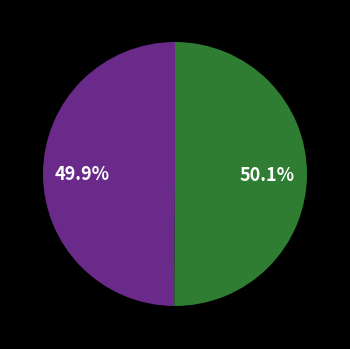

Is there any slice that represents more than half of the pie?

Yes